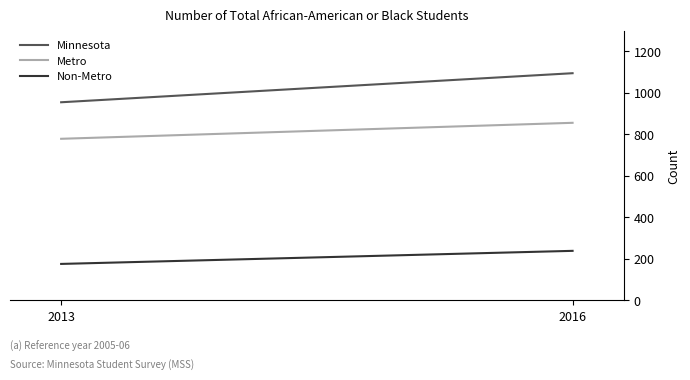

How many series are shown in this chart?

3